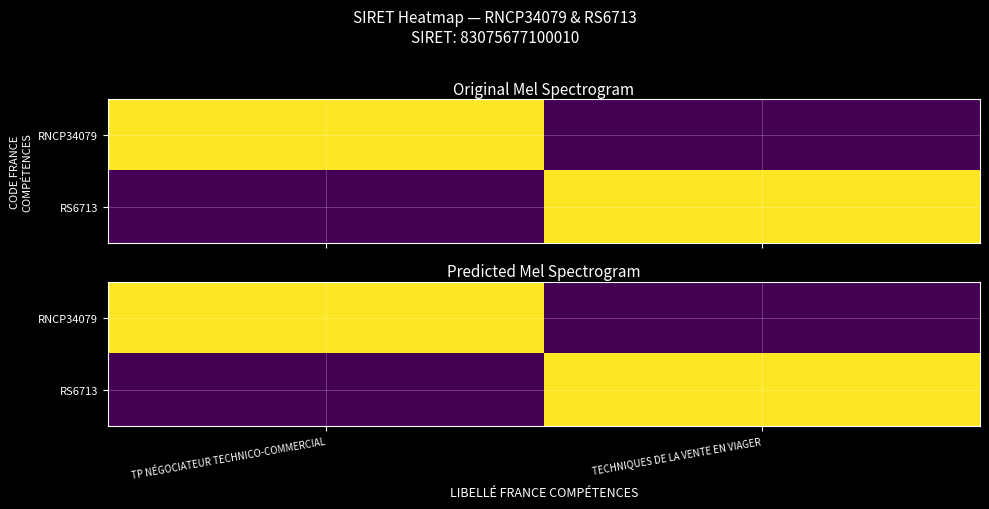

How many values in the RNCP34079 series are below 1?

1